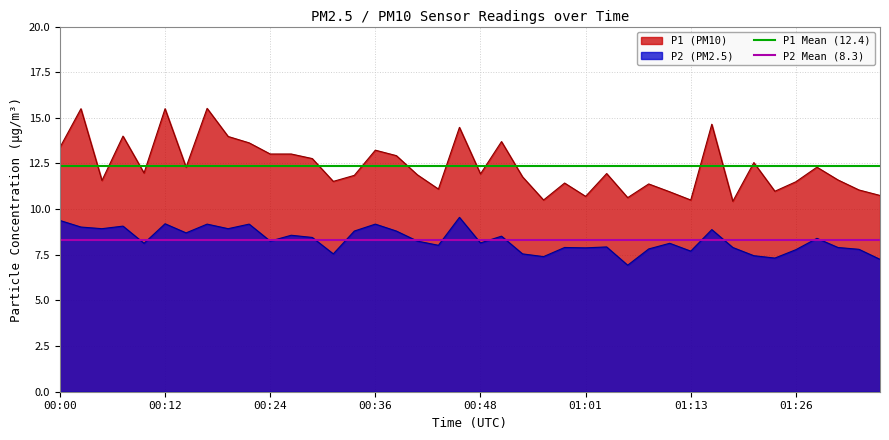

What is the value of the P2 Mean (8.3) point at the 1st from the left?

8.3